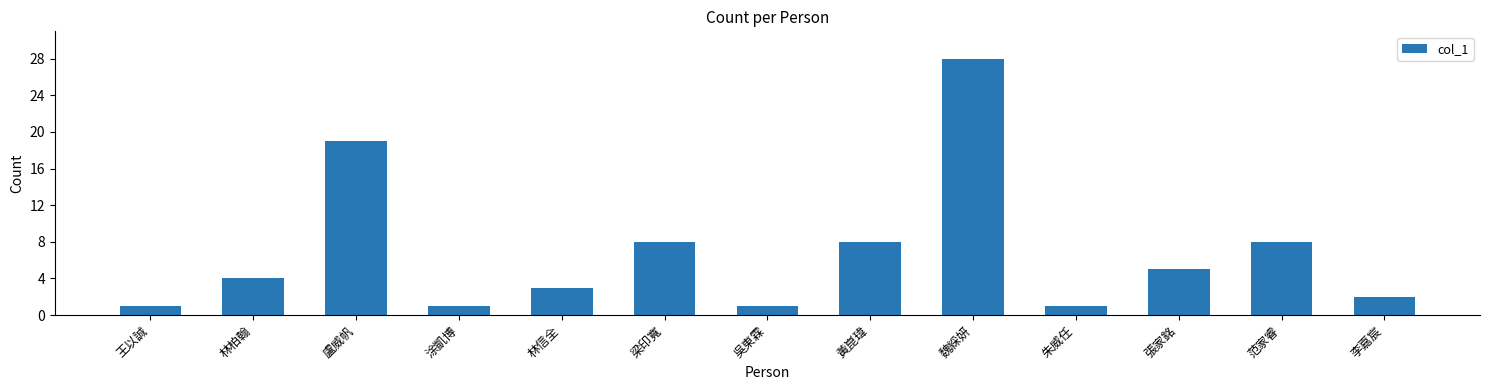

What is the sum of the values at 魏綵妍 and 朱威任?

29